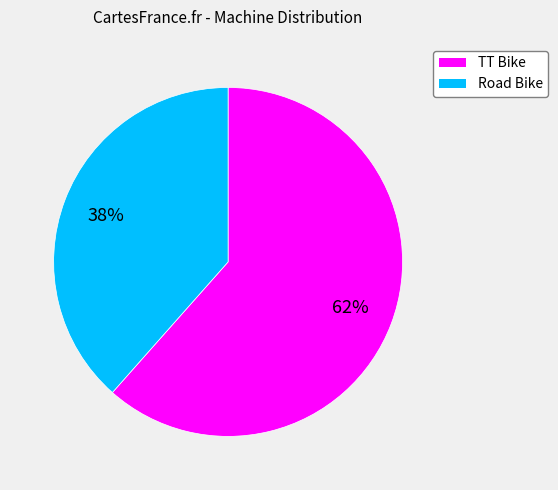

What is the ratio of the value at TT Bike to the value at Road Bike?

1.6